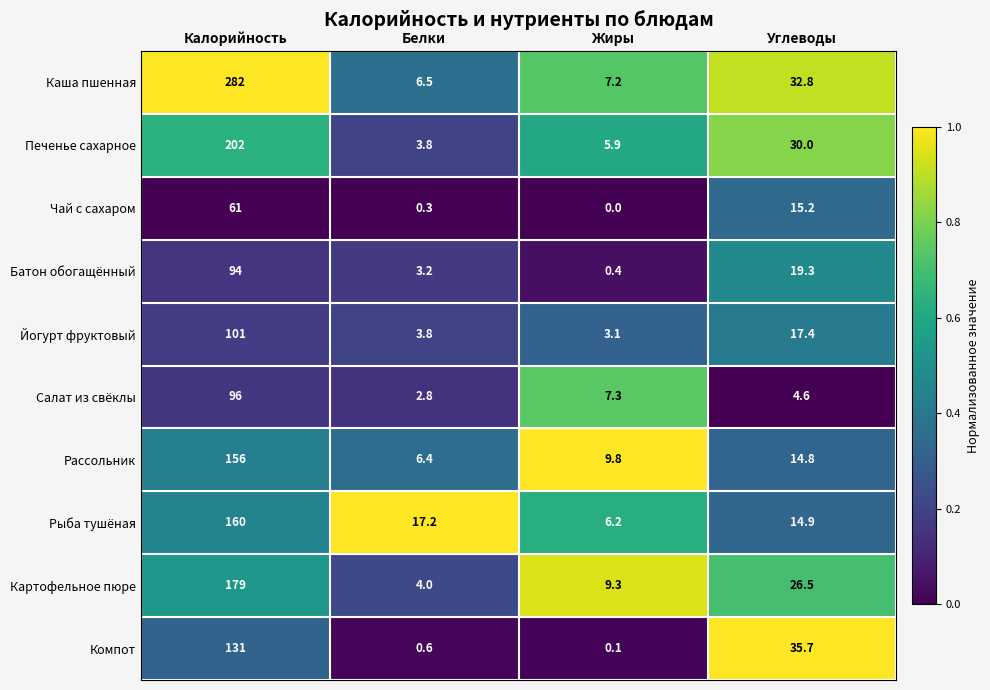

Which category has the lowest value across all series?

Жиры